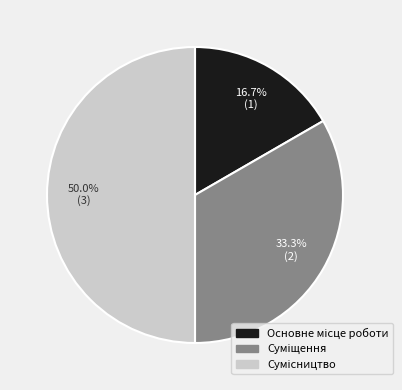

Count the number of slices in the pie.

3